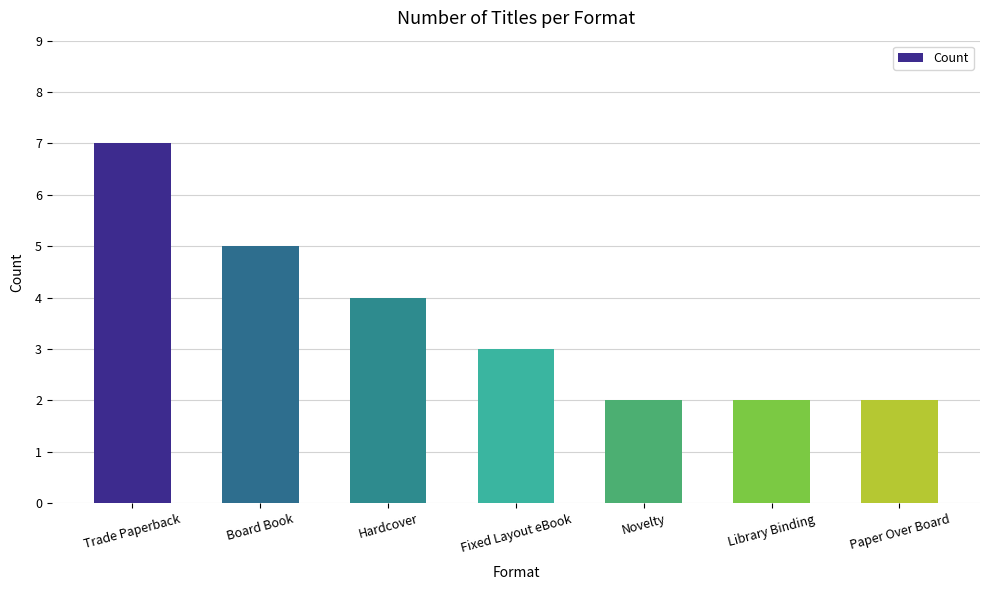

What is the difference between the maximum and minimum values?

5